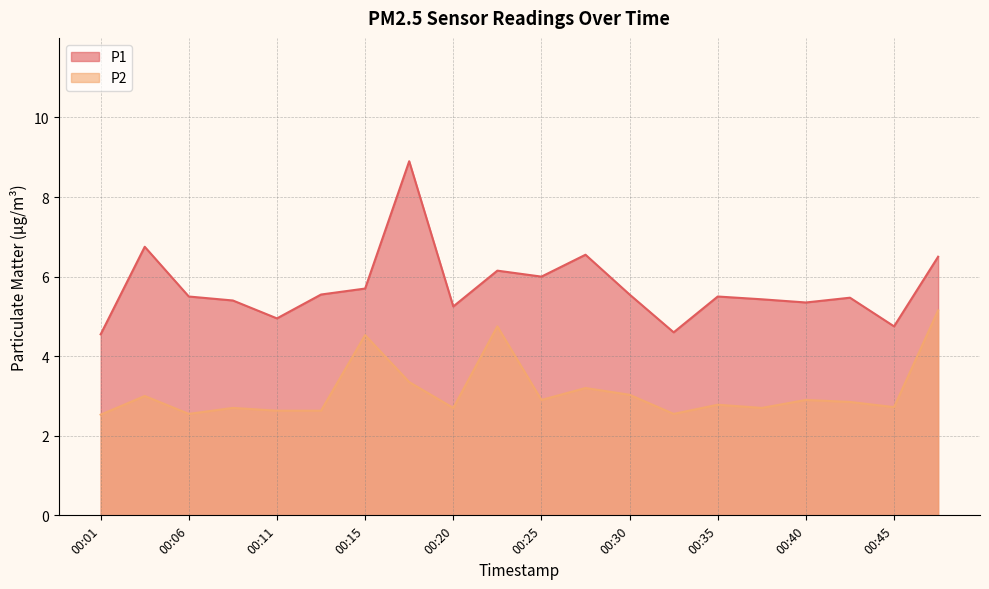

True or false: P2 and P1 cross at least once.

False